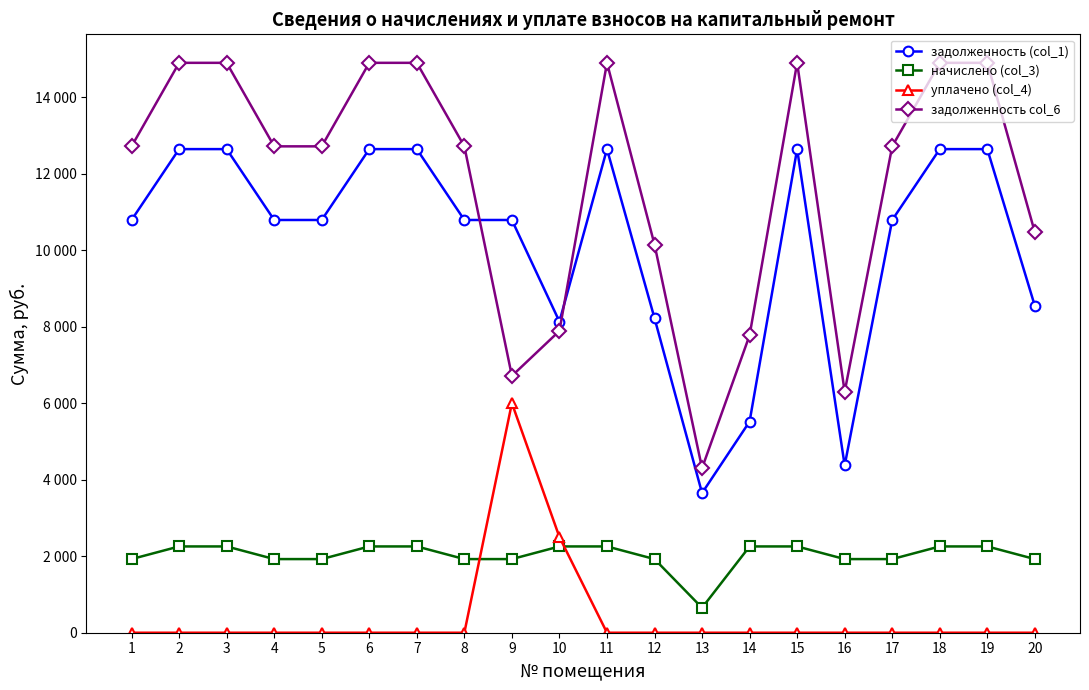

Reading left to right, what are all the values shown in this chart?

задолженность (col_1): 1=10787.0	2=12639.4	3=12639.4	4=10787.0	5=10787.0	6=12639.4	7=12639.4	8=10787.0	9=10787.0	10=8132.6	11=12639.4	12=8221.0	13=3650.2	14=5518.9	15=12639.4	16=4371.8	17=10787.0	18=12639.4	19=12639.4	20=8541.7
начислено (col_3): 1=1924.6	2=2255.0	3=2255.0	4=1924.6	5=1924.6	6=2255.0	7=2255.0	8=1924.6	9=1924.6	10=2255.0	11=2255.0	12=1924.6	13=651.2	14=2255.0	15=2255.0	16=1924.6	17=1924.6	18=2255.0	19=2255.0	20=1924.6
уплачено (col_4): 1=0.0	2=0.0	3=0.0	4=0.0	5=0.0	6=0.0	7=0.0	8=0.0	9=6000.0	10=2500.0	11=0.0	12=0.0	13=0.0	14=0.0	15=0.0	16=0.0	17=0.0	18=0.0	19=0.0	20=0.0
задолженность col_6: 1=12711.6	2=14894.4	3=14894.4	4=12711.6	5=12711.6	6=14894.4	7=14894.4	8=12711.6	9=6711.6	10=7887.7	11=14894.4	12=10145.5	13=4301.4	14=7774.0	15=14894.4	16=6296.4	17=12711.6	18=14894.4	19=14894.4	20=10466.3